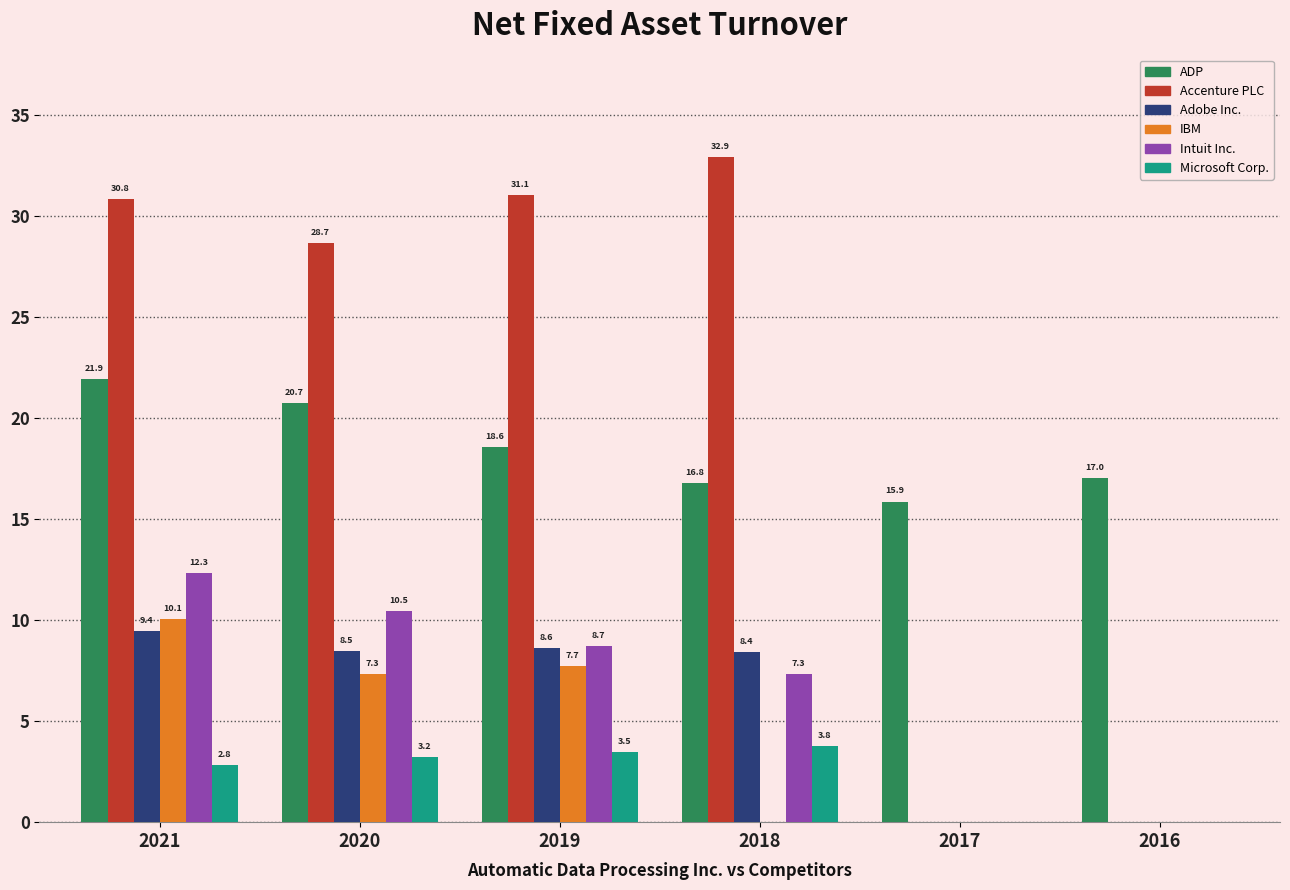

Which series changed the most between 2017 and 2016?

ADP